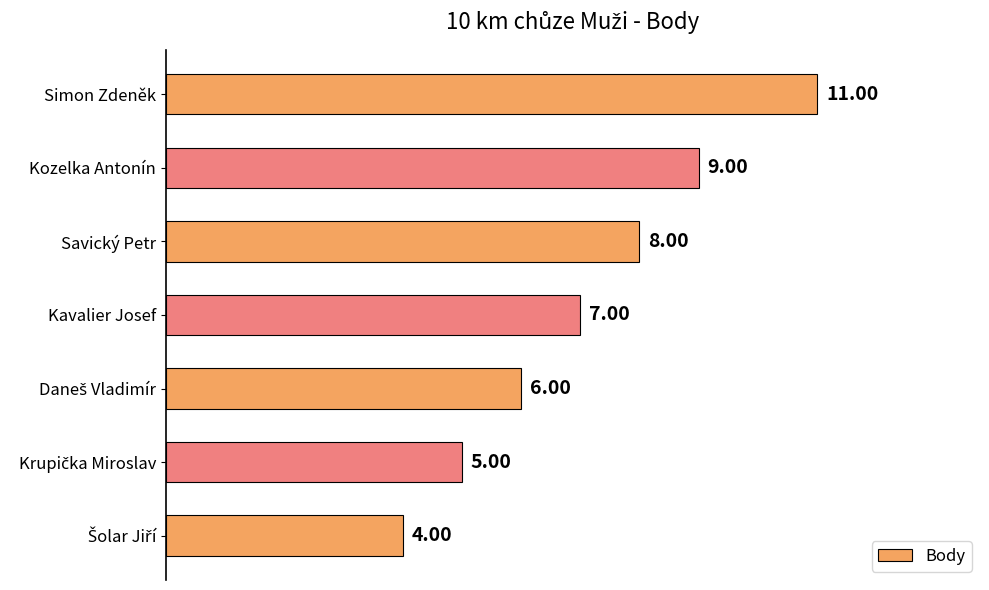

Which category has the highest value across all series?

Simon Zdeněk